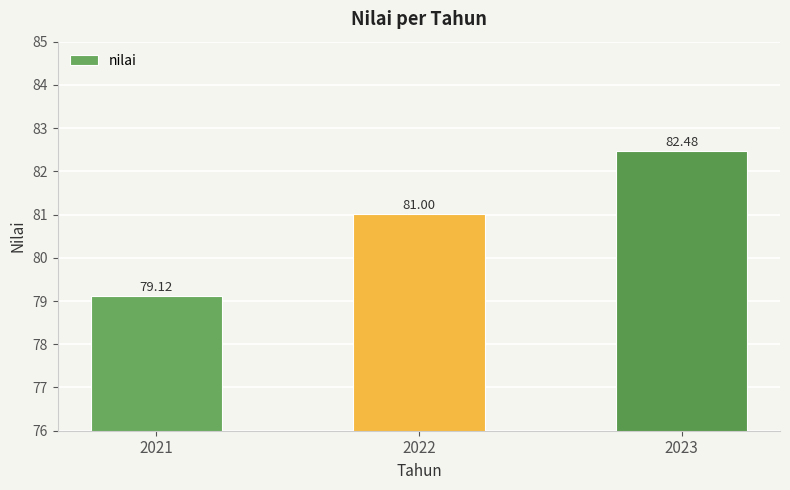

How many data points does each series have?

3